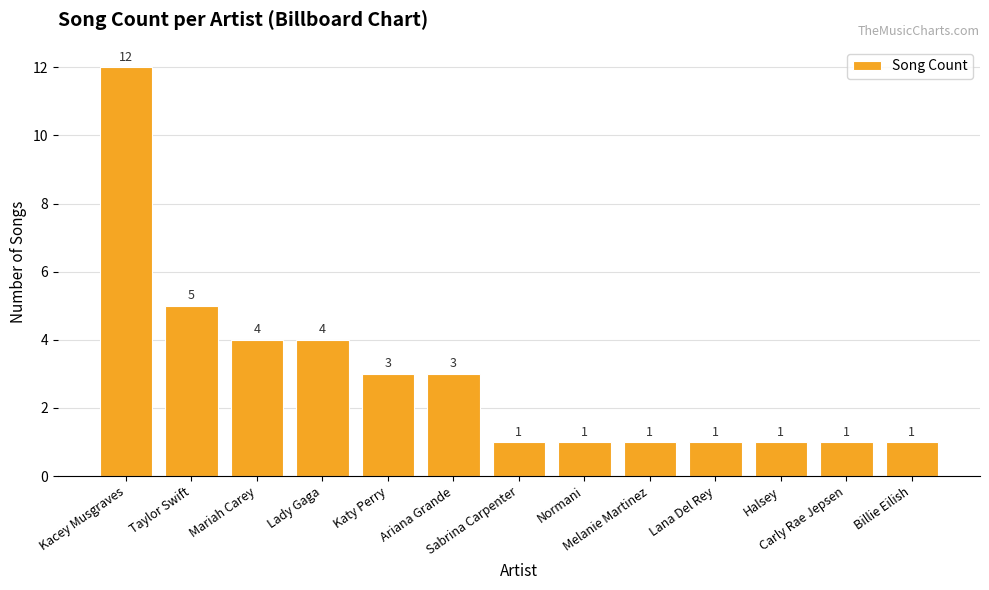

What is the maximum value shown in the chart?

12